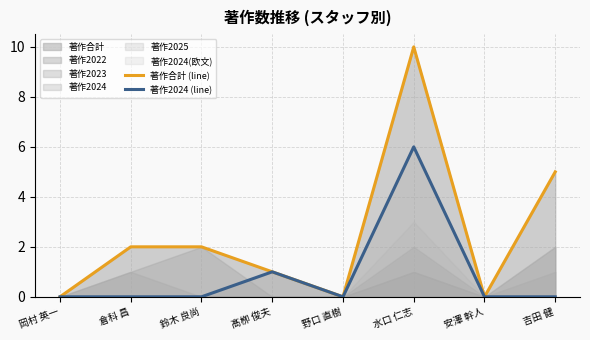

The value of 著作合計 (line) at 倉科 昌 is 2. True or false?

True